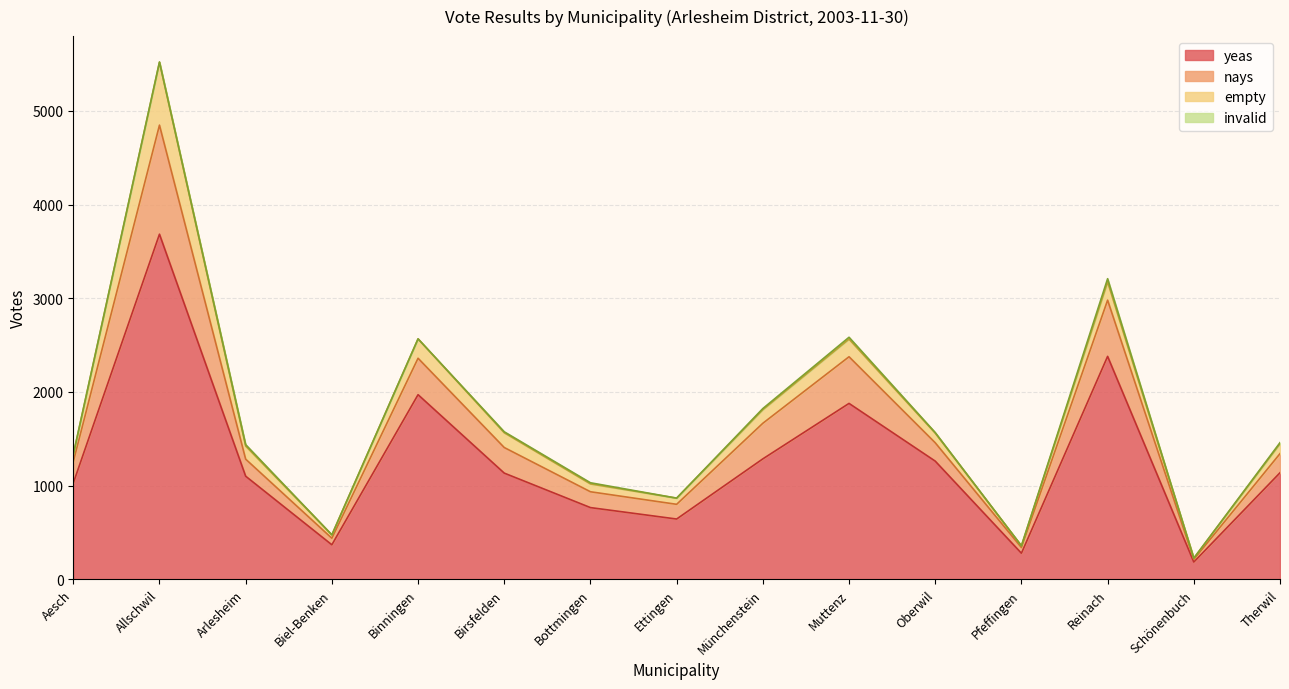

The yeas series shows 1027 at Aesch. True or false?

True